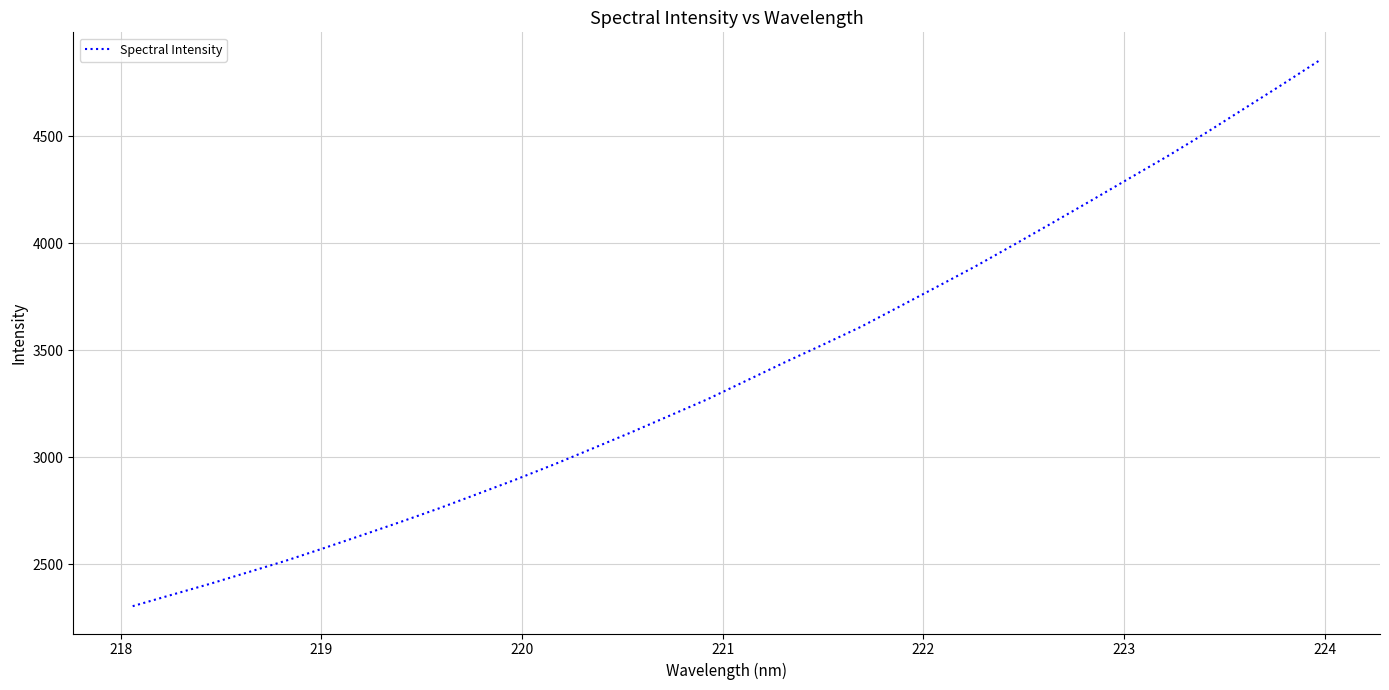

What is the minimum value shown in the chart?

2303.0